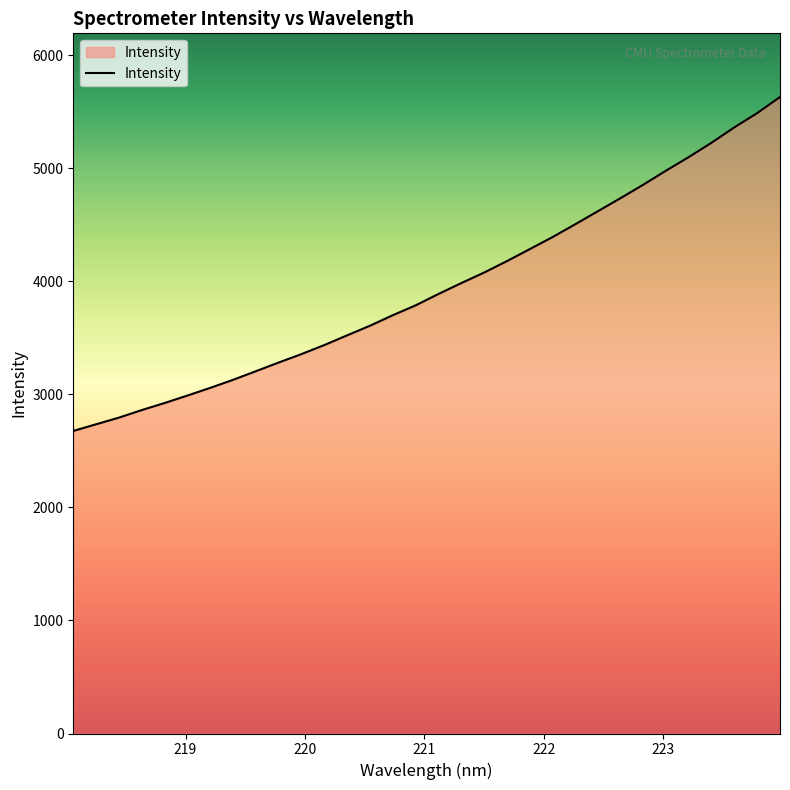

How many lines are shown in the chart?

1